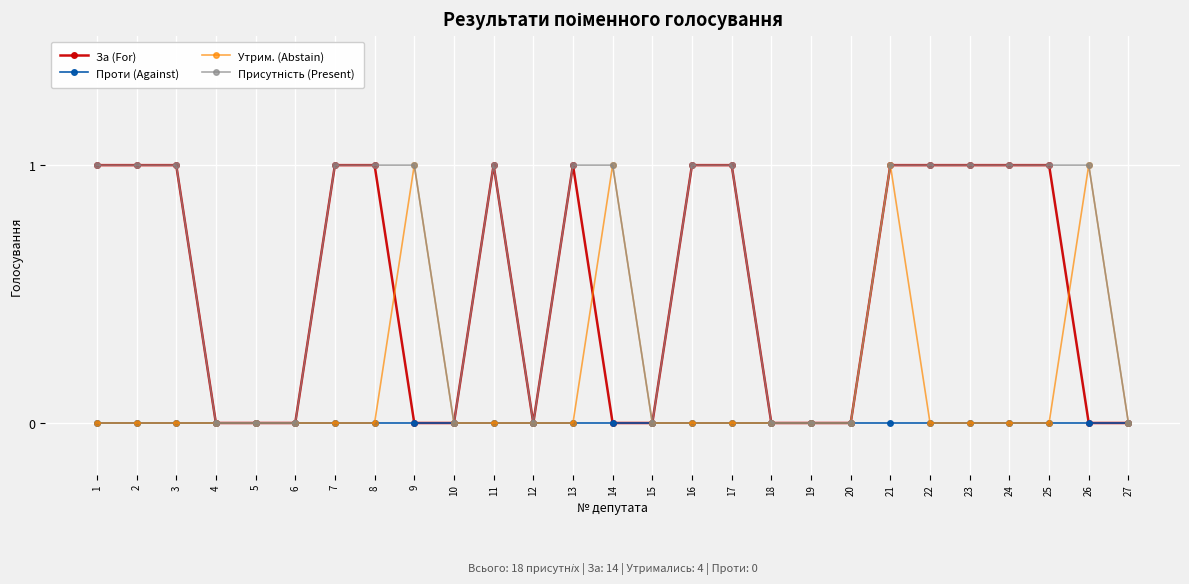

At which category is the sum across all series the highest?

21